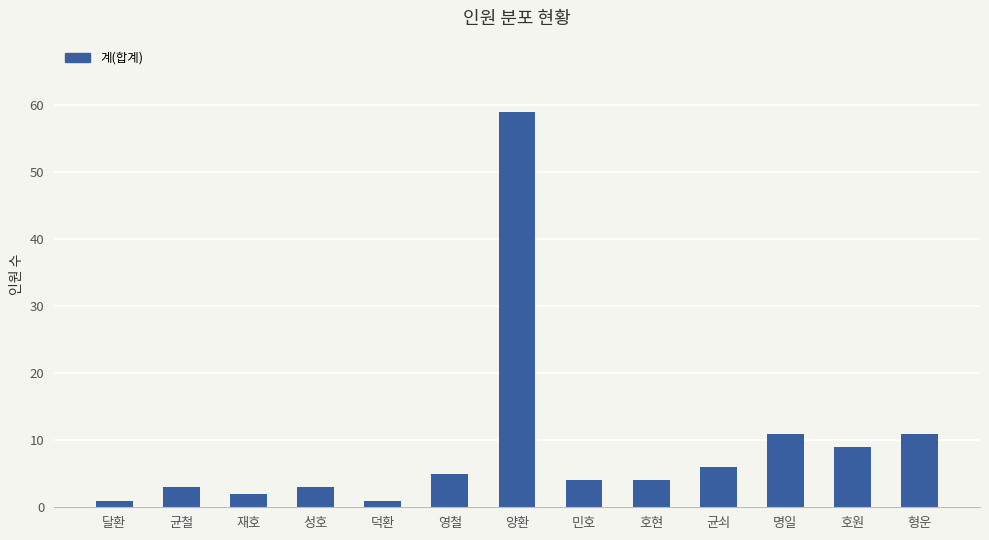

What position from the left is 명일?

11